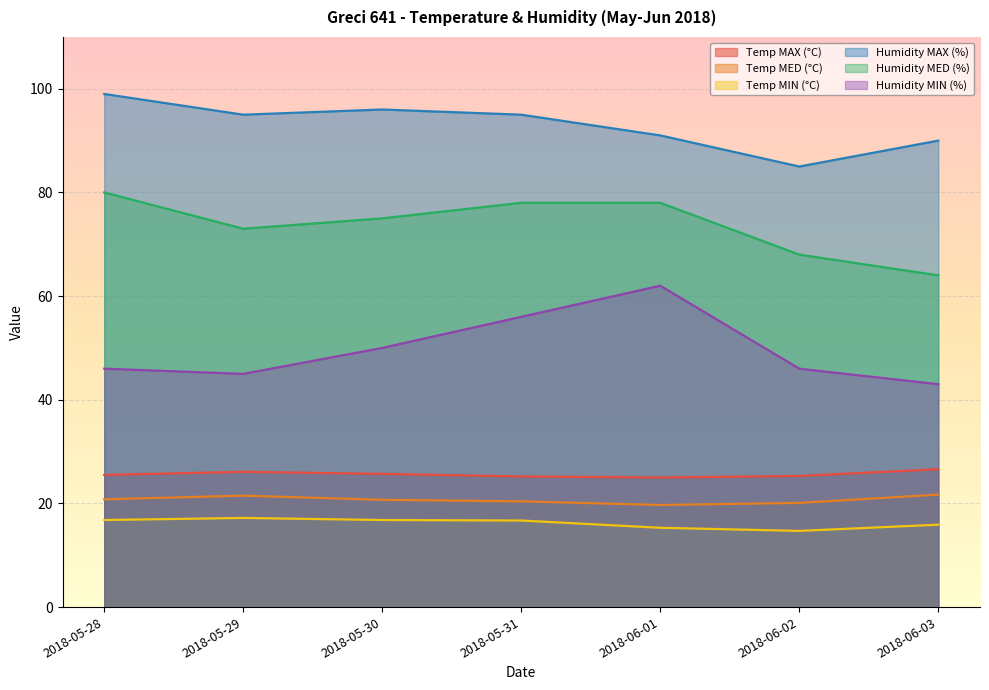

What is the label of the 1st point from the right?

2018-06-03